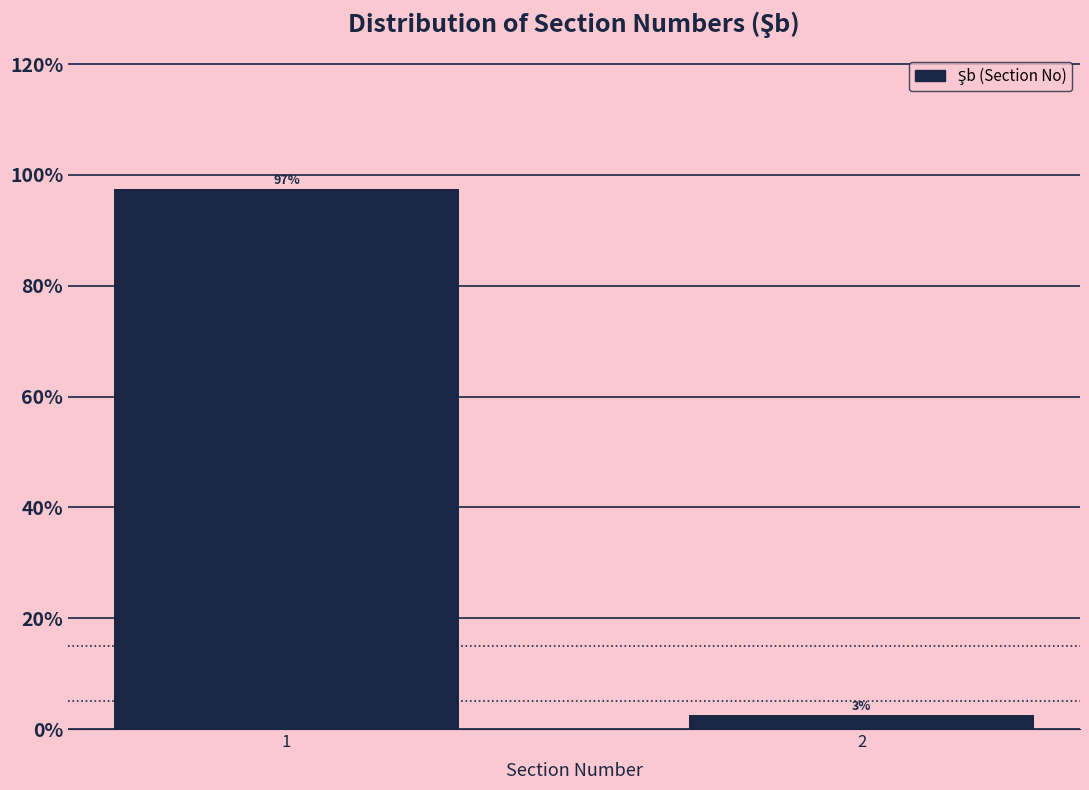

What is the value of the 1st bar from the left?

97.4